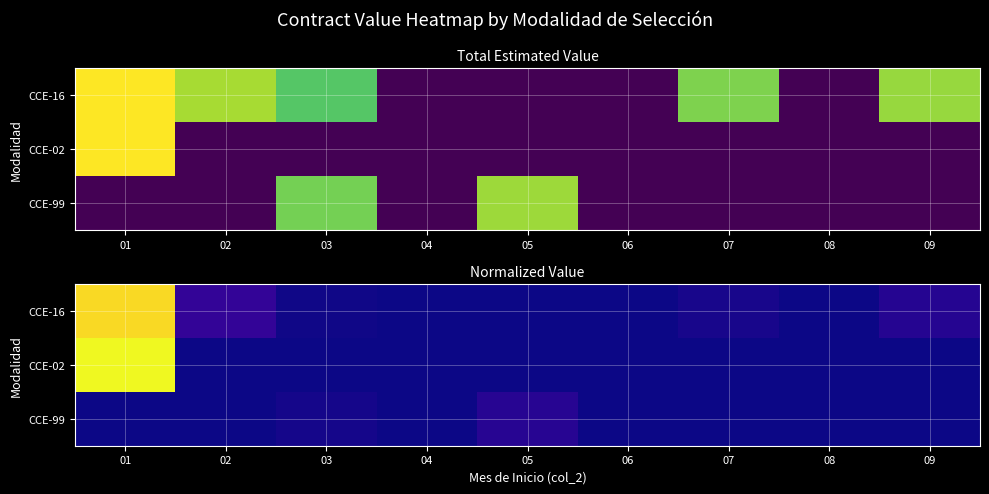

Is the value of CCE-02 at 06 greater than the value of CCE-99 at 07?

No